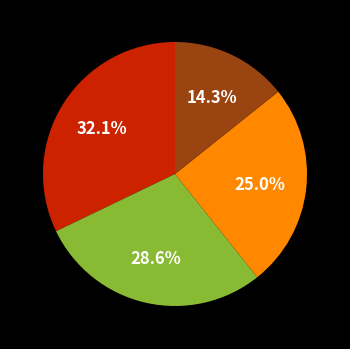

Is there any slice that represents more than half of the pie?

No